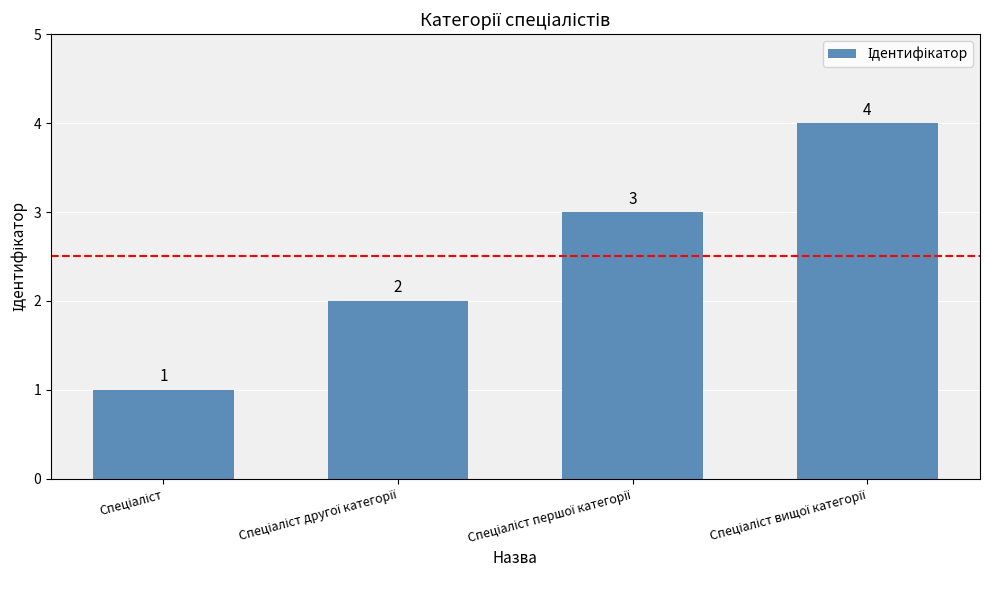

What is the value of the 1st bar from the left?

1